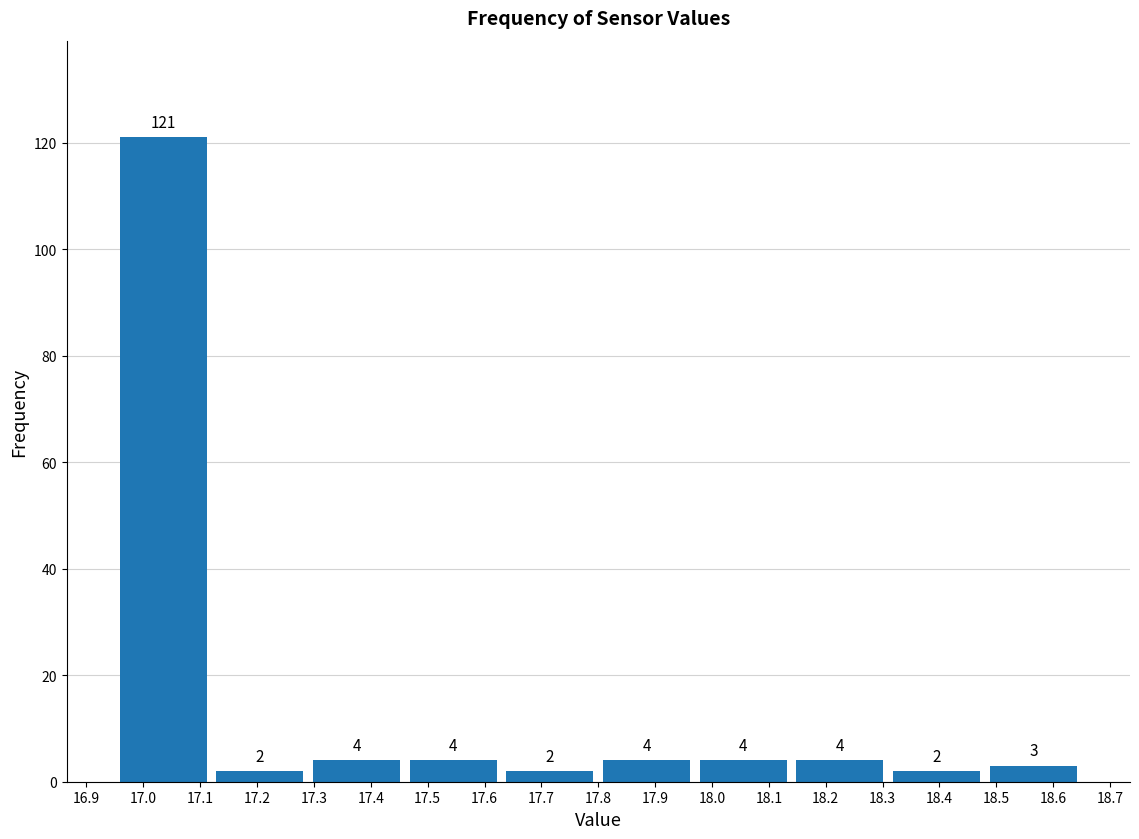

Reading left to right, list every bar in this chart as the range it spans on the x-axis followed by its height.

16.95 to 17.12: 121
17.12 to 17.29: 2
17.29 to 17.46: 4
17.46 to 17.63: 4
17.63 to 17.80: 2
17.80 to 17.97: 4
17.97 to 18.14: 4
18.14 to 18.31: 4
18.31 to 18.48: 2
18.48 to 18.65: 3